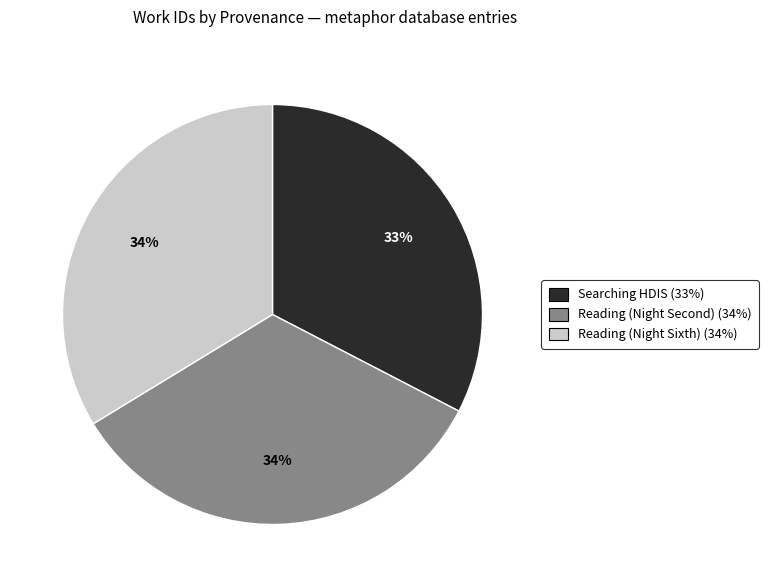

What is the smallest slice in the pie chart?

Searching HDIS